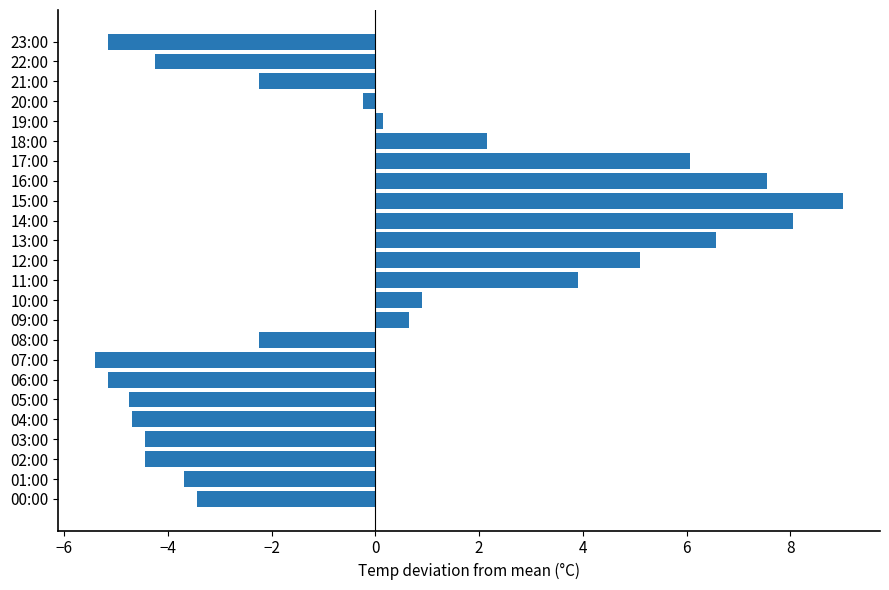

Does the chart contain any negative values?

Yes